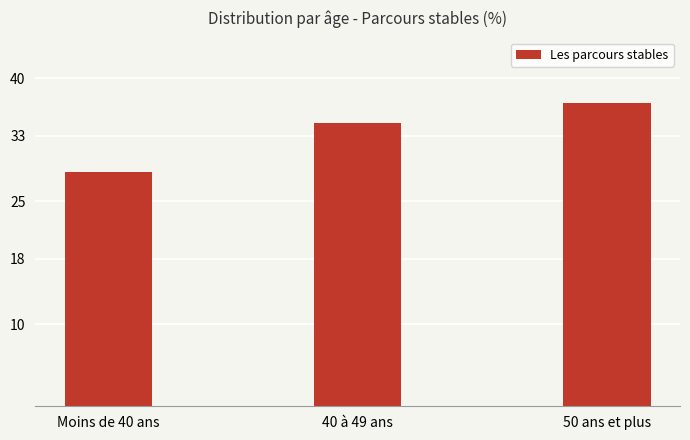

What is the sum of all values?

100.1